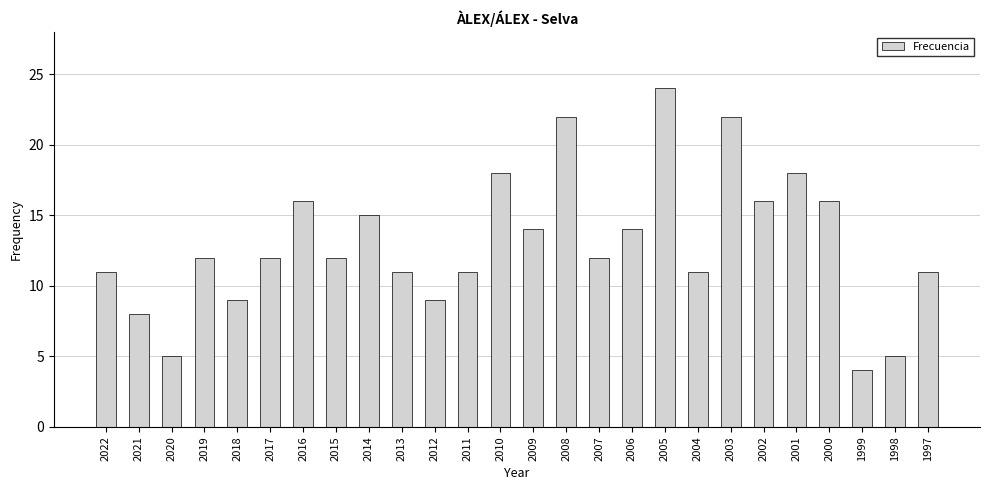

Between 2013 and 2000, which is larger?

2000